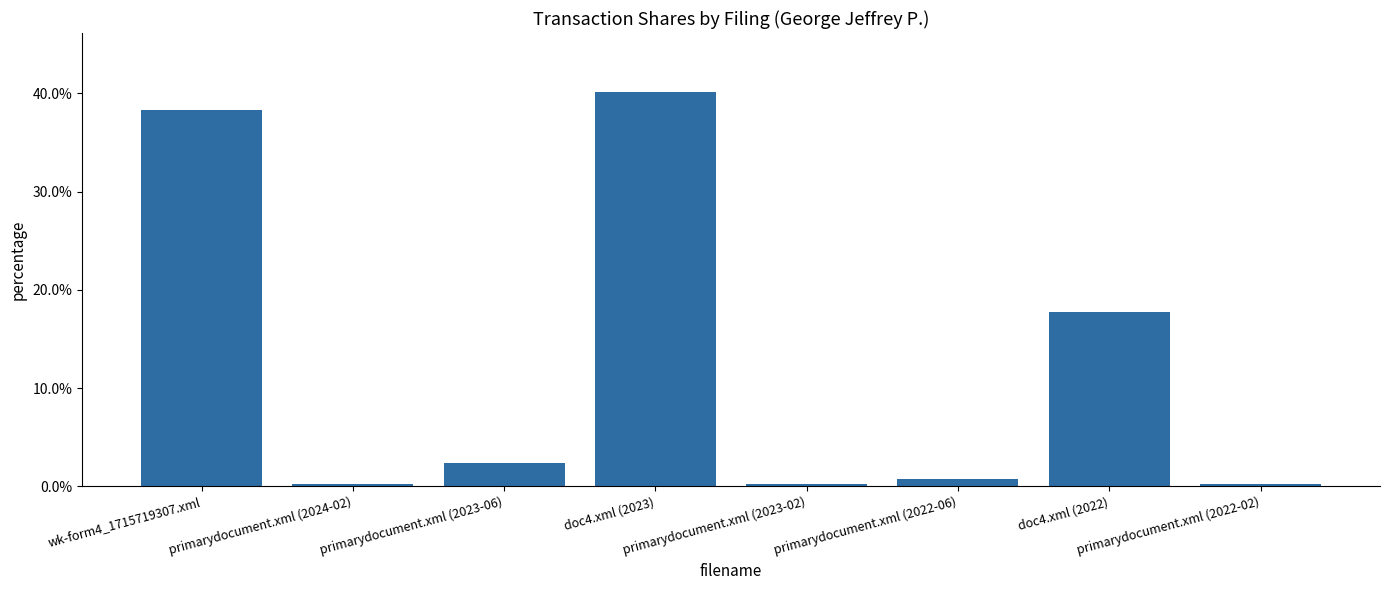

Rank the categories by value from highest to lowest.

doc4.xml (2023), wk-form4_1715719307.xml, doc4.xml (2022), primarydocument.xml (2023-06), primarydocument.xml (2022-06), primarydocument.xml (2024-02), primarydocument.xml (2022-02), primarydocument.xml (2023-02)